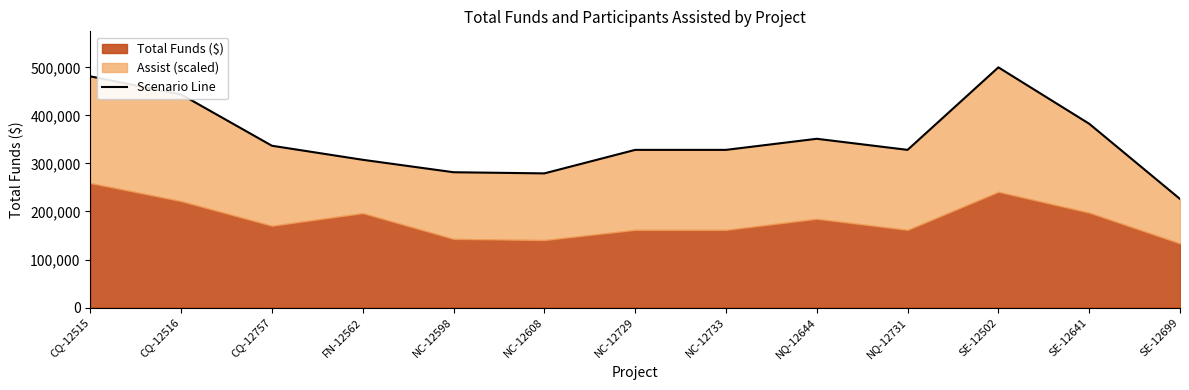

Does the chart have visible grid lines?

No